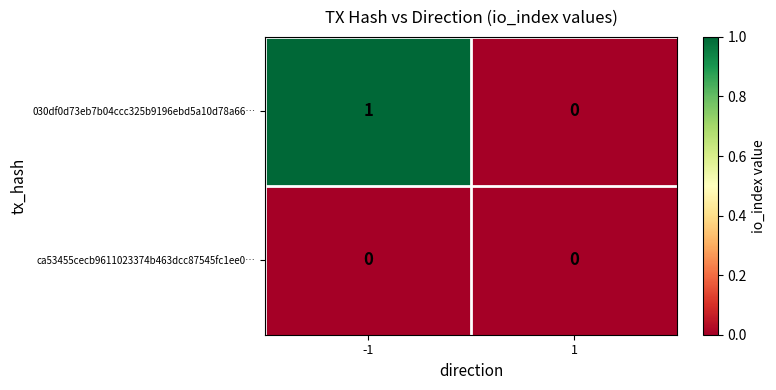

Reading right to left, what are all the values shown in this chart?

030df0d73eb7b04ccc325b9196ebd5a10d78a66…: 1=0	-1=1
ca53455cecb9611023374b463dcc87545fc1ee0…: 1=0	-1=0